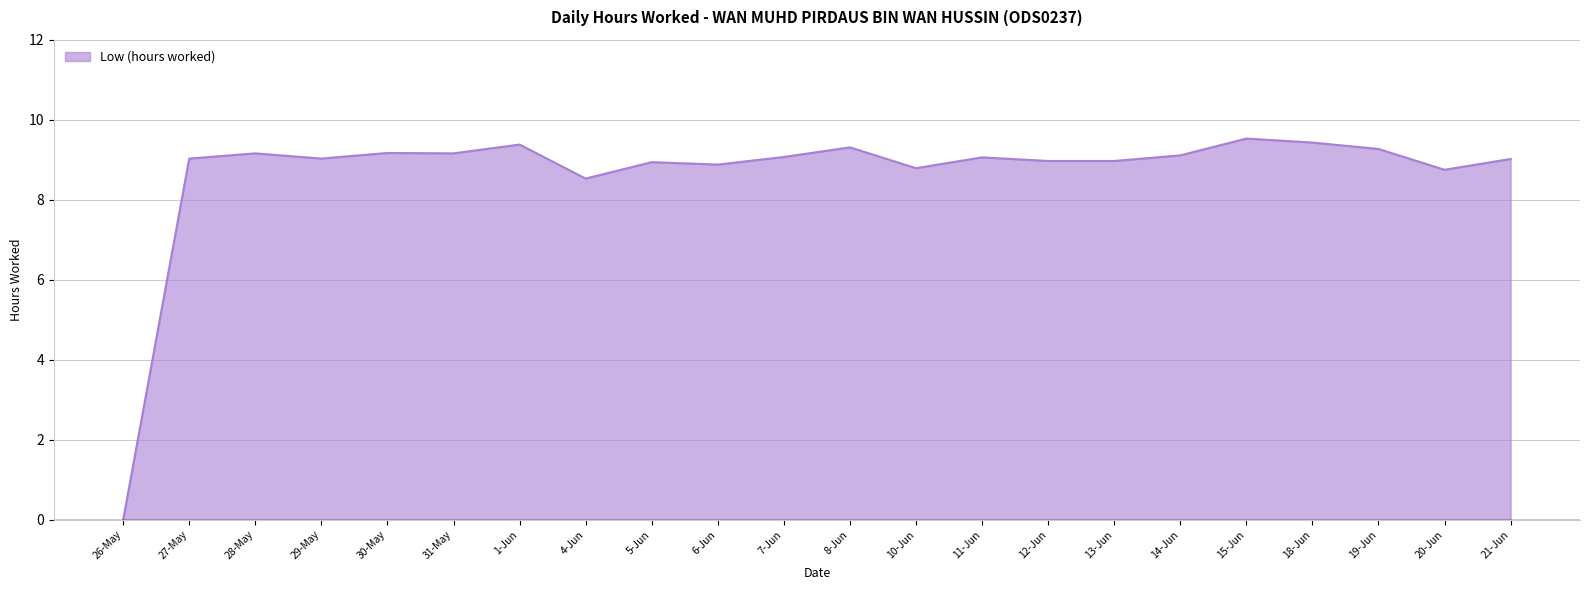

What is the difference between the maximum and second lowest values?

1.0